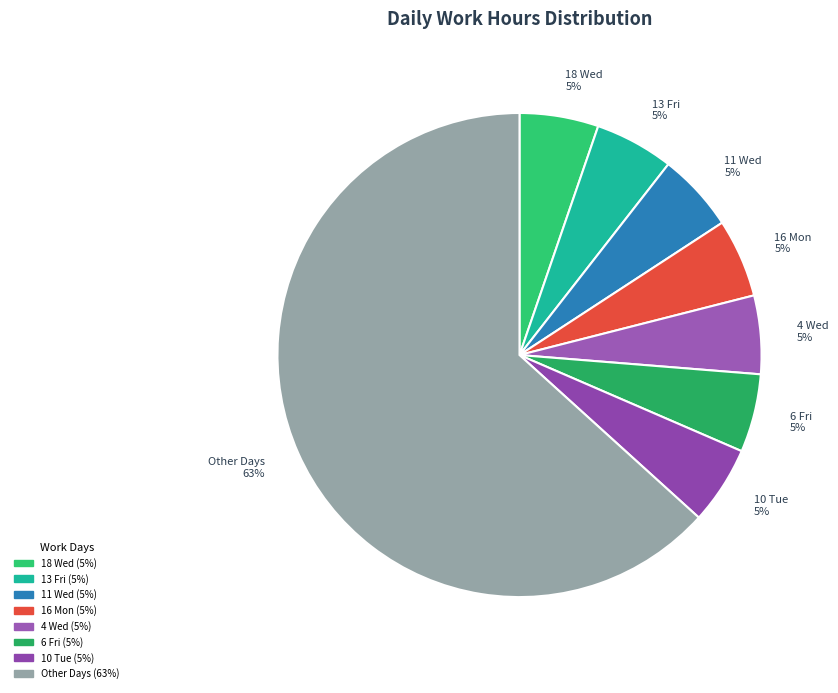

Approximately how many times larger is the value at 13 Fri 5% compared to 18 Wed 5%?

1.0